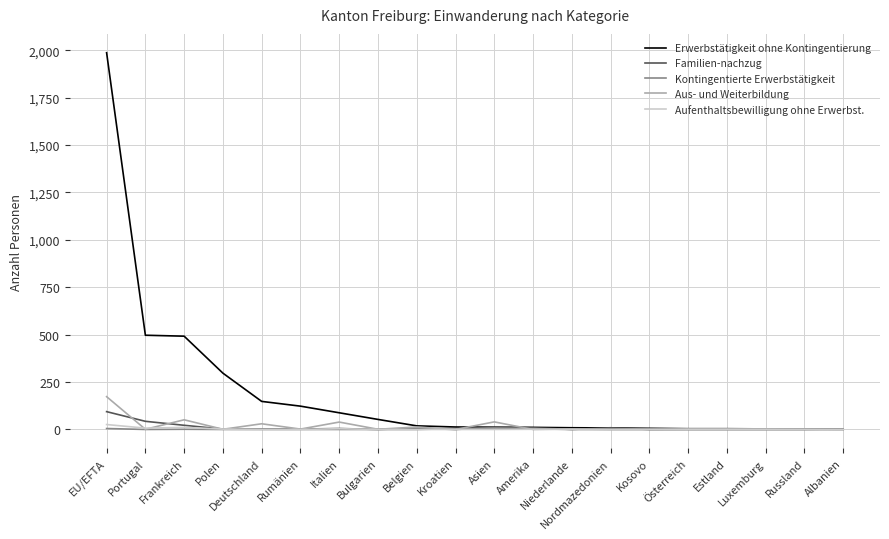

Which series has the widest spread of values?

Erwerbstätigkeit ohne Kontingentierung